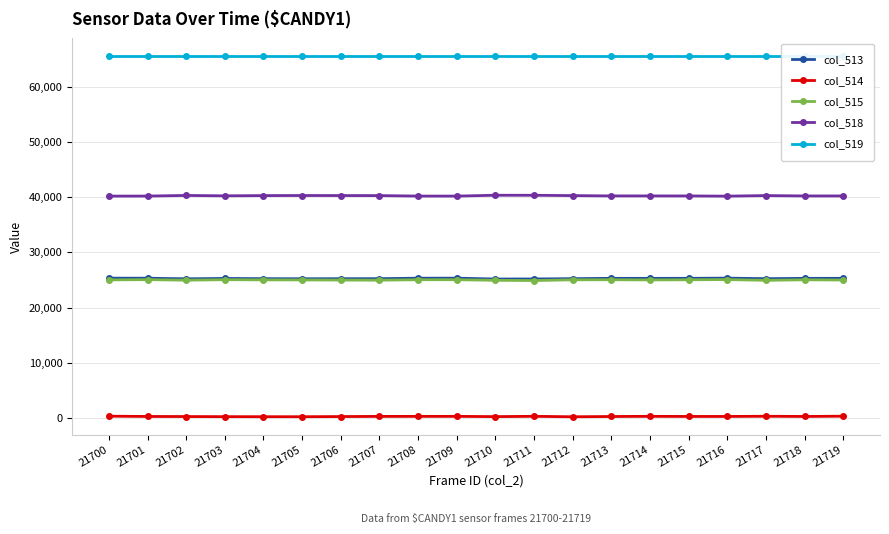

How many values in the col_518 series are below 40256?

10